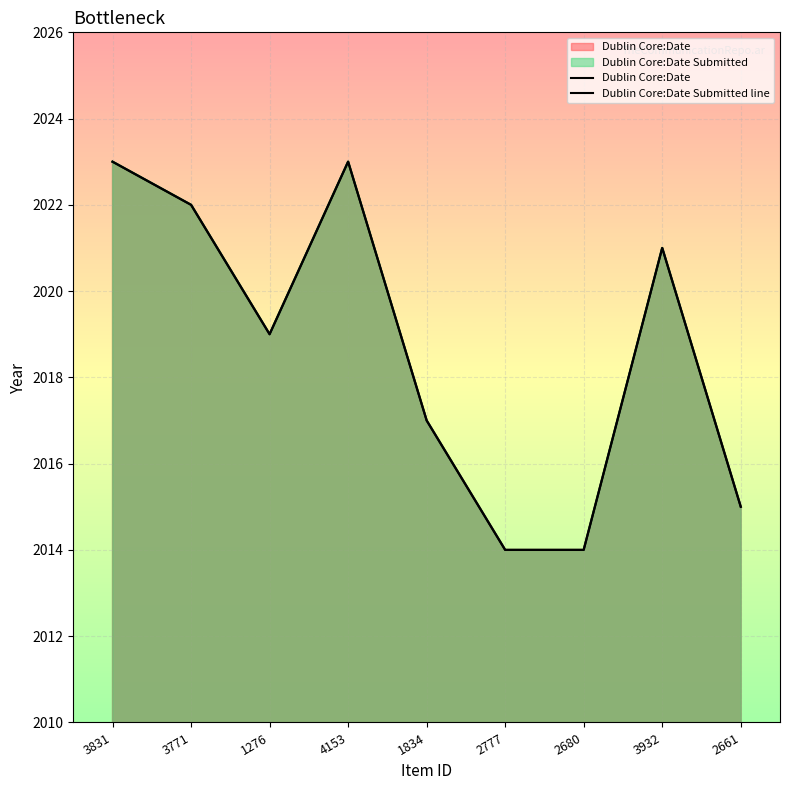

In Dublin Core:Date, how many points are higher than both neighbors (excluding endpoints)?

2